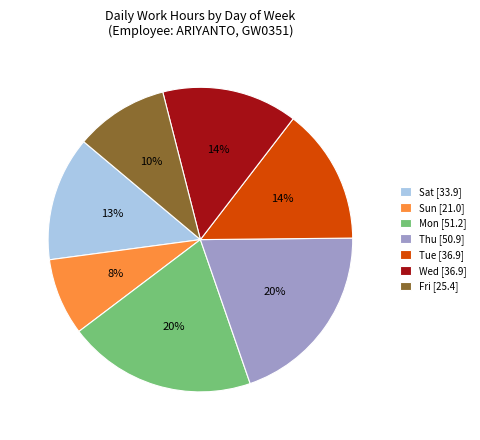

Which slice is the smallest?

Sun [21.0]